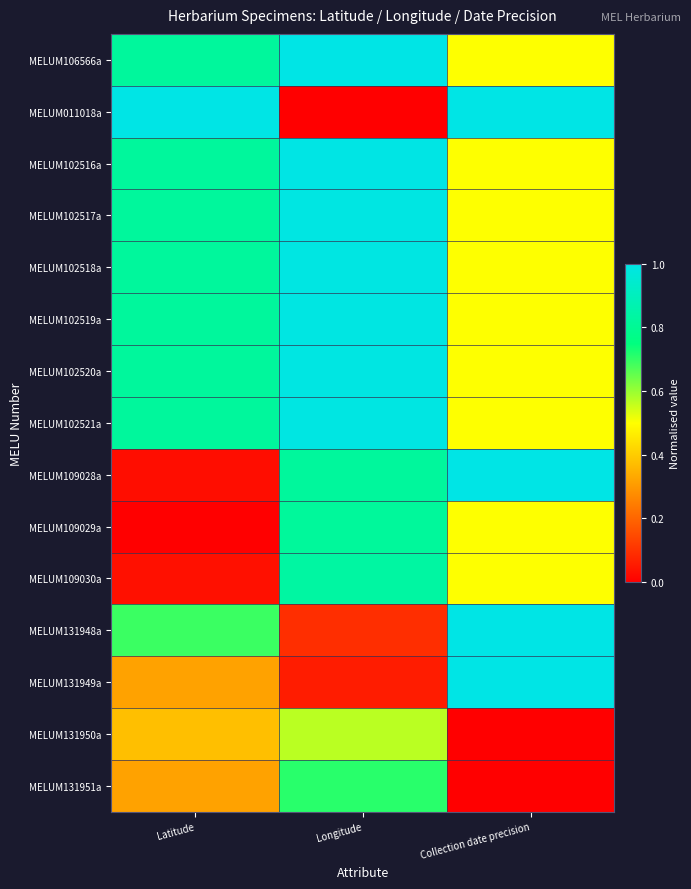

Which series has the largest range (max minus min)?

MELUM011018a